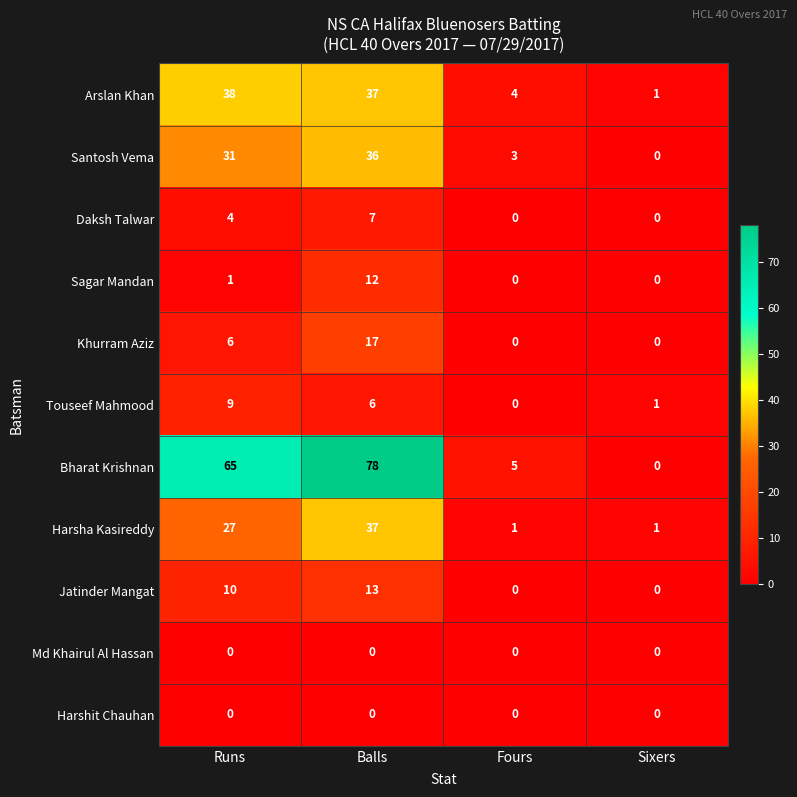

How many distinct data groups are displayed?

11